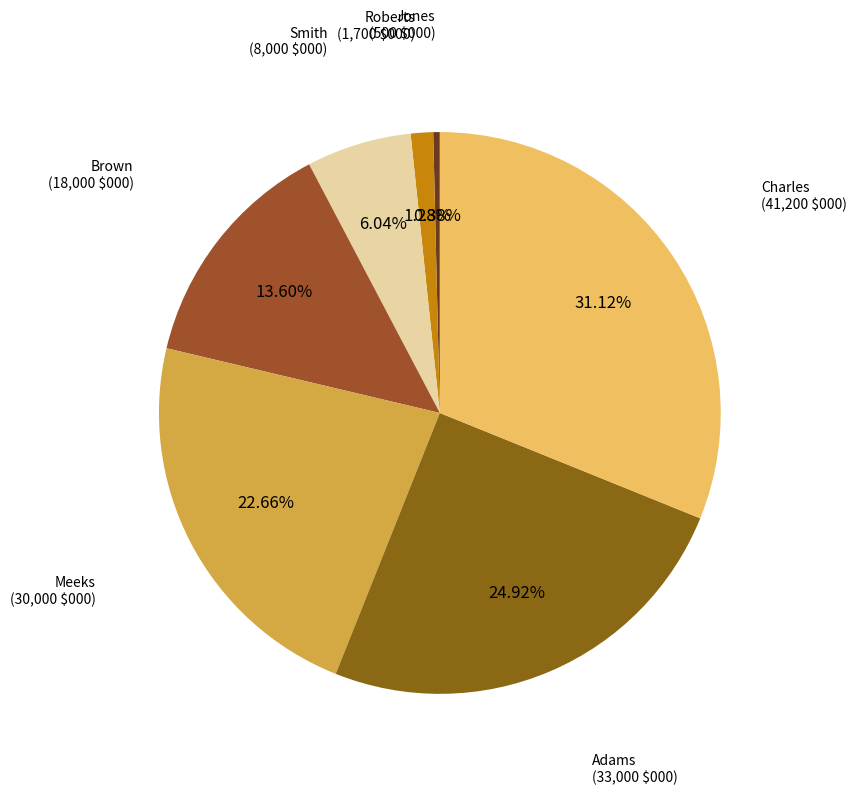

To the nearest percent, what is the combined percentage of Roberts and Jones?

2%